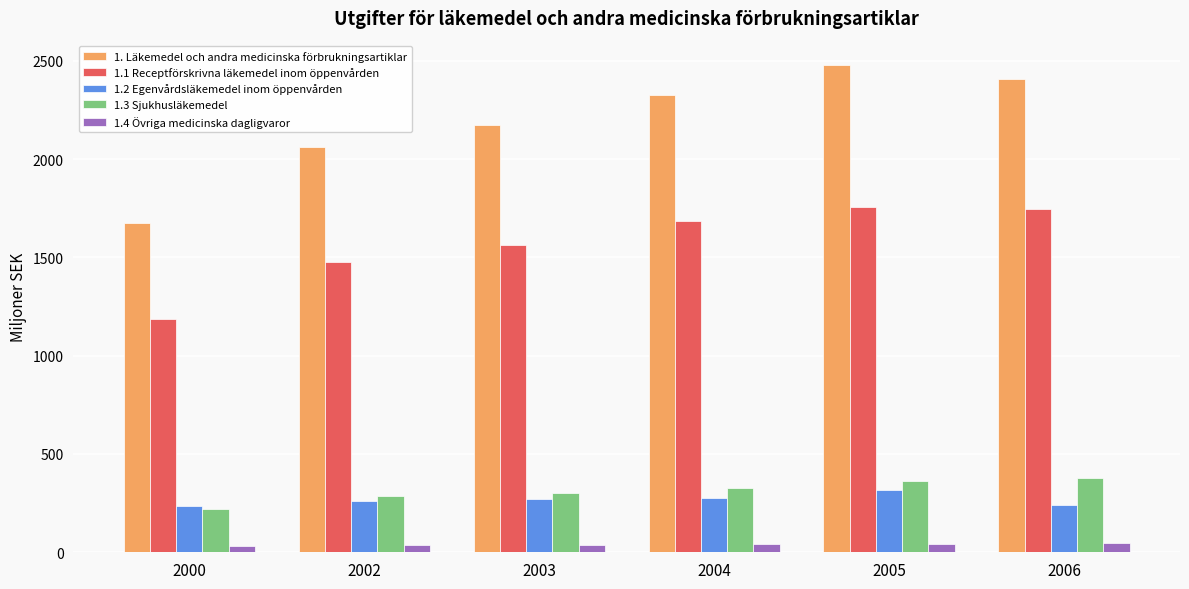

How many categories are shown in the chart?

6